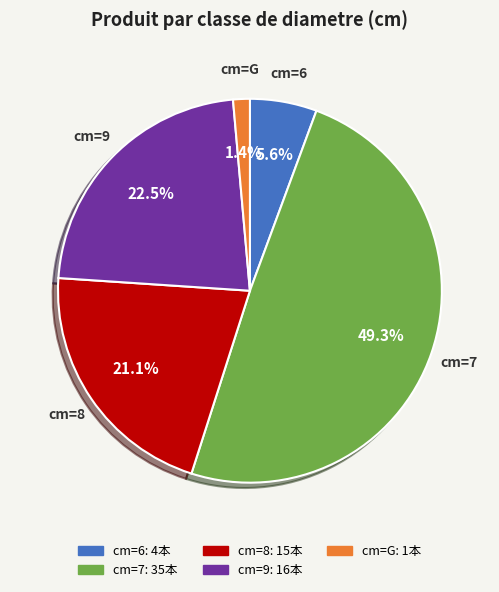

Is there any slice that represents more than half of the pie?

No